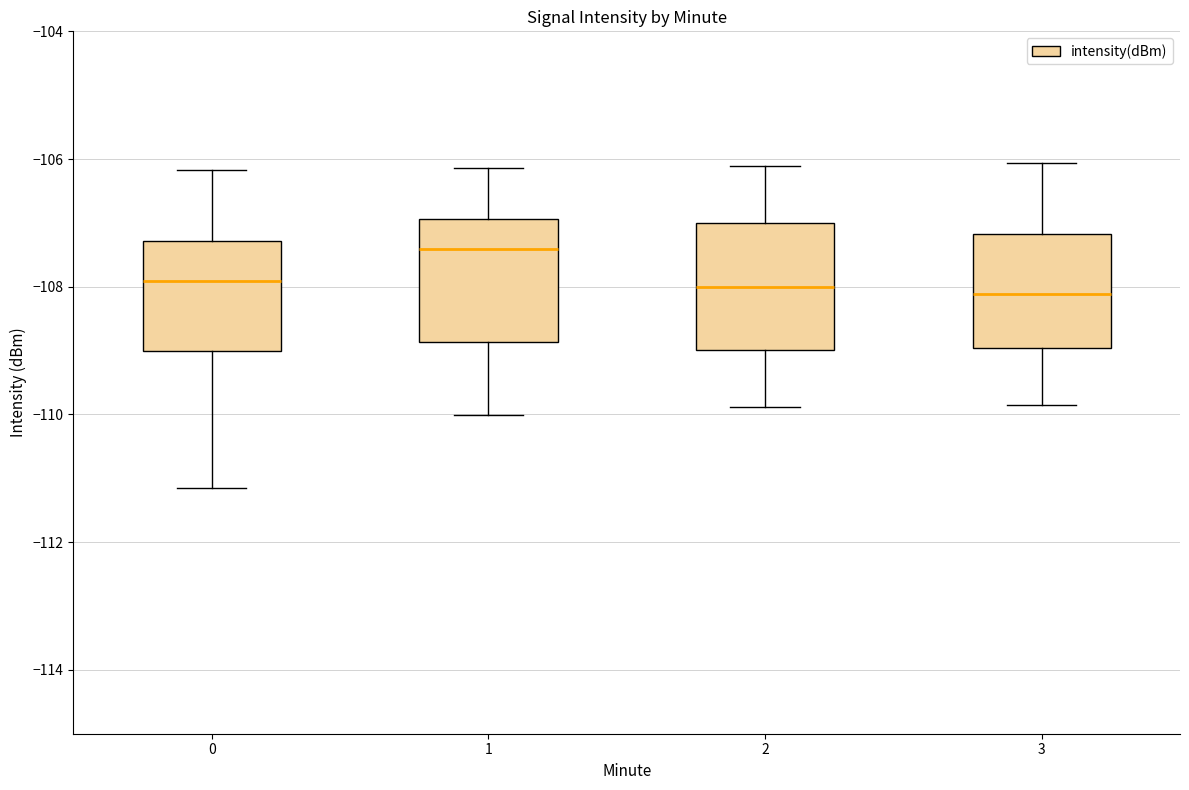

Reading left to right, read every box against the y-axis: the position of its median line, the range the box covers, and the ends of its whiskers. The values are not printed on the chart, so give them approximately, as read against the axis.

0: median -108.0, box -109.0 to -107.2, whiskers -111.2 to -106.2
1: median -107.4, box -108.8 to -107.0, whiskers -110.0 to -106.2
2: median -108.0, box -109.0 to -107.0, whiskers -109.8 to -106.2
3: median -108.2, box -109.0 to -107.2, whiskers -109.8 to -106.0